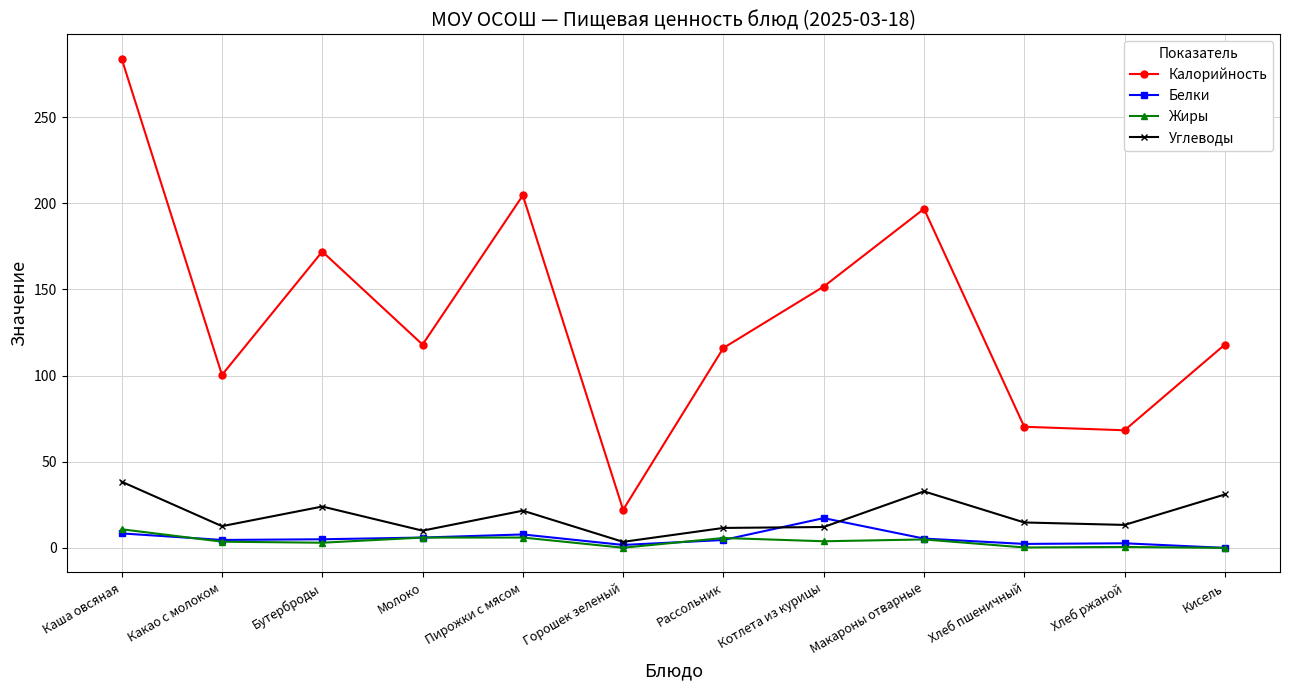

Which series changed the most between Каша овсяная and Какао с молоком?

Калорийность